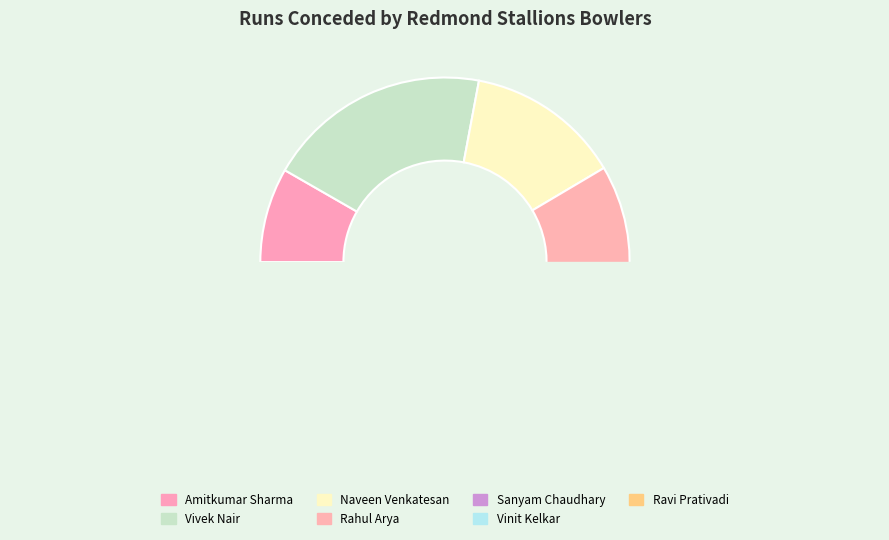

Is Ravi Prativadi the majority of the pie?

No